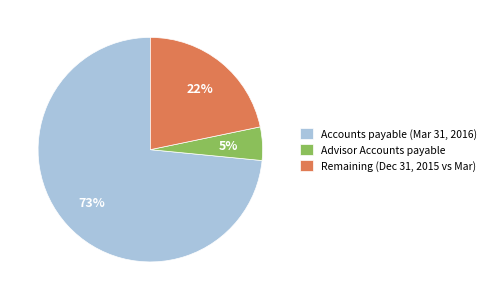

To the nearest percent, what portion does Accounts payable (Mar 31, 2016) represent?

73%